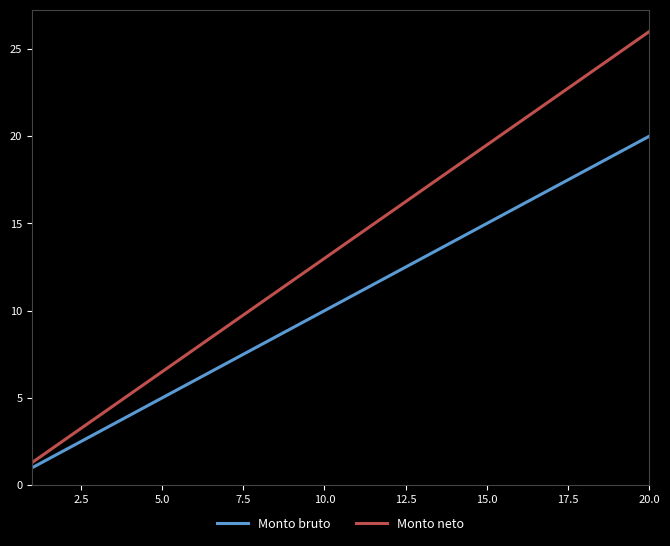

True or false: Monto bruto and Monto neto intersect in this chart.

False